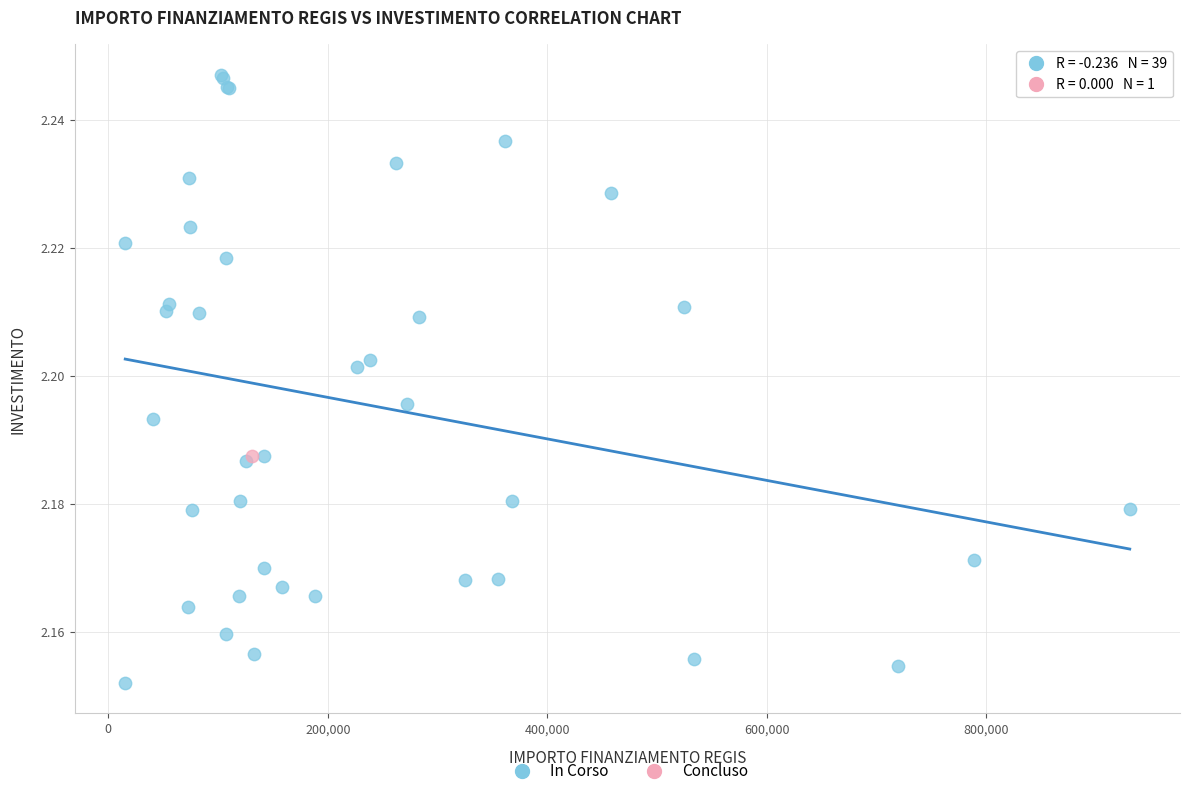

What are all the series names shown in the legend?

In Corso, Concluso